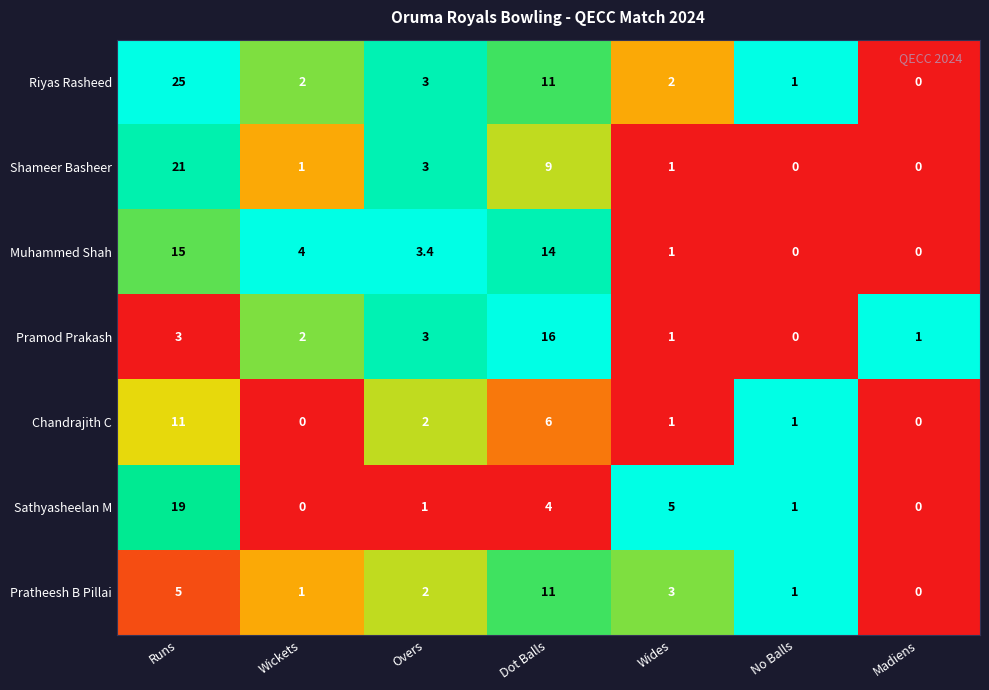

Which series has the widest spread of values?

Riyas Rasheed